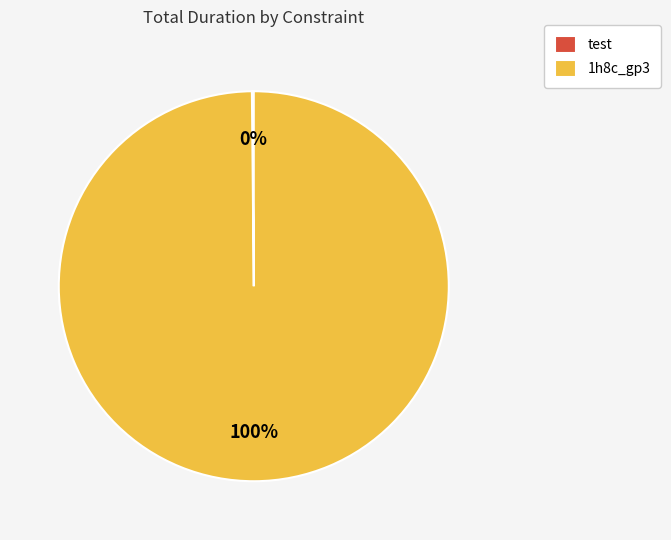

To the nearest percent, what is the difference between the largest and smallest slice percentages?

100%